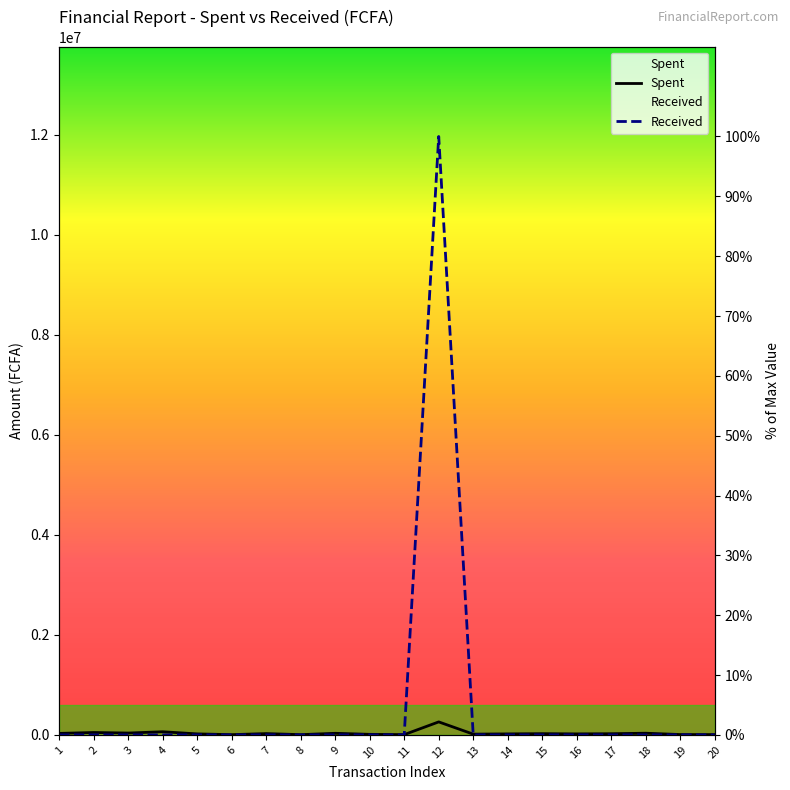

Reading left to right, transcribe all the data shown in this chart.

Spent: 1=0.3	2=0.4	3=0.3	4=0.5	5=0.2	6=0.0	7=0.2	8=0.0	9=0.3	10=0.1	11=0.0	12=2.2	13=0.1	14=0.2	15=0.2	16=0.2	17=0.2	18=0.3	19=0.1	20=0.1
Received: 1=0.0	2=0.0	3=0.0	4=0.0	5=0.0	6=0.0	7=0.0	8=0.0	9=0.0	10=0.0	11=0.0	12=100.0	13=0.0	14=0.0	15=0.0	16=0.0	17=0.0	18=0.0	19=0.0	20=0.0